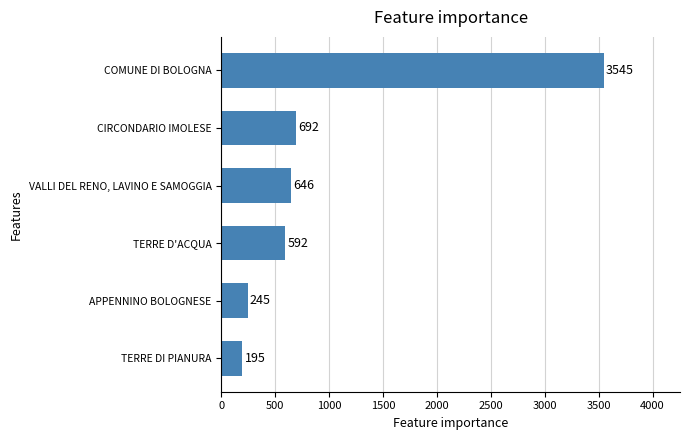

Does the chart contain any negative values?

No